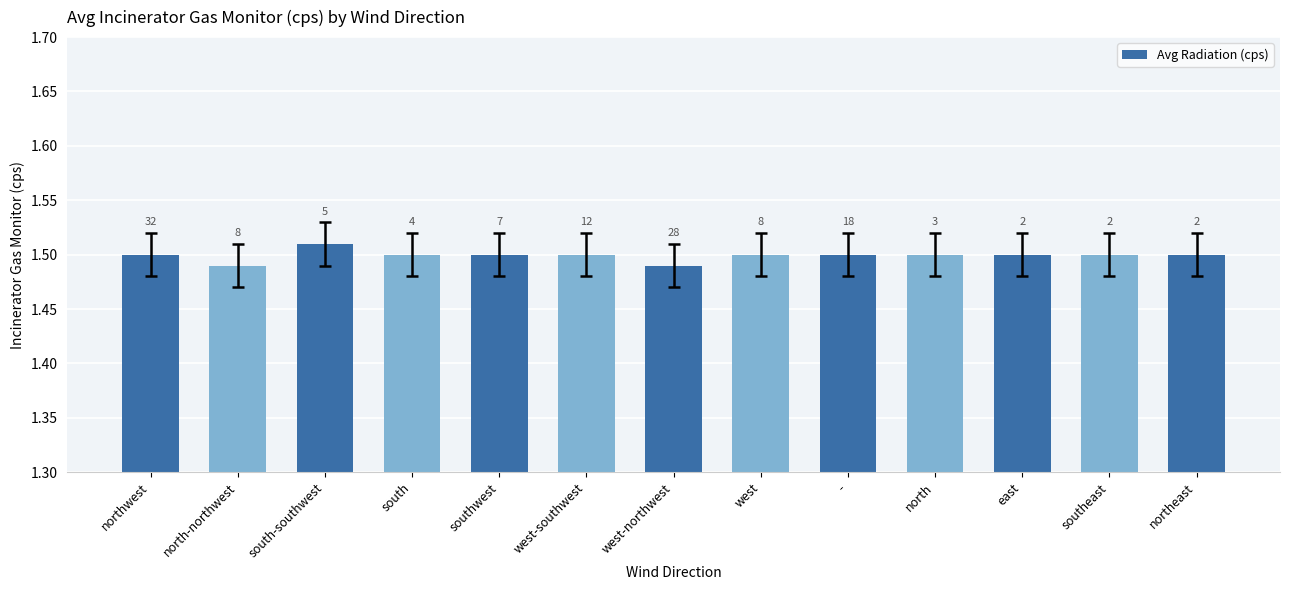

What is the value of the 12th bar from the left?

1.5